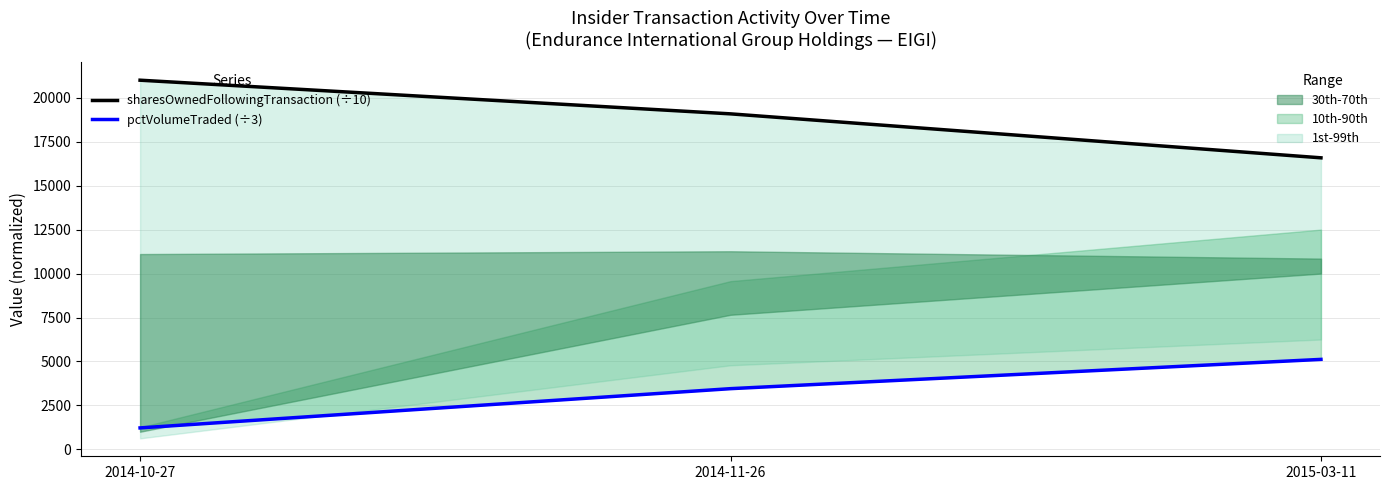

What is the minimum value shown in the chart?

1223.0